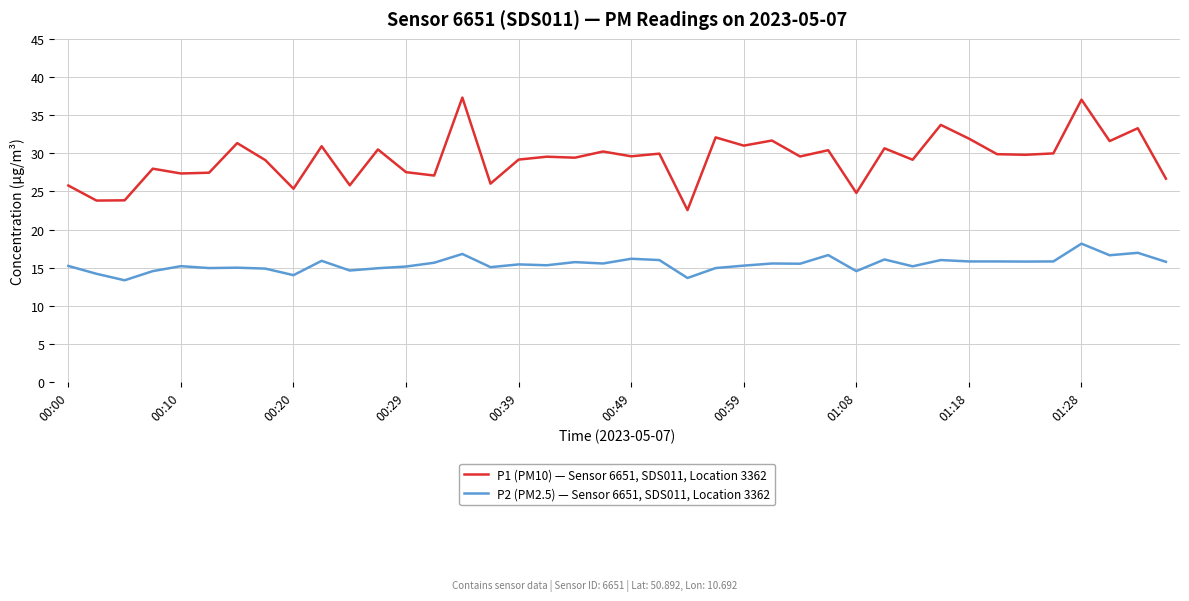

Which series has the largest total across all categories?

P1 (PM10) — Sensor 6651, SDS011, Location 3362